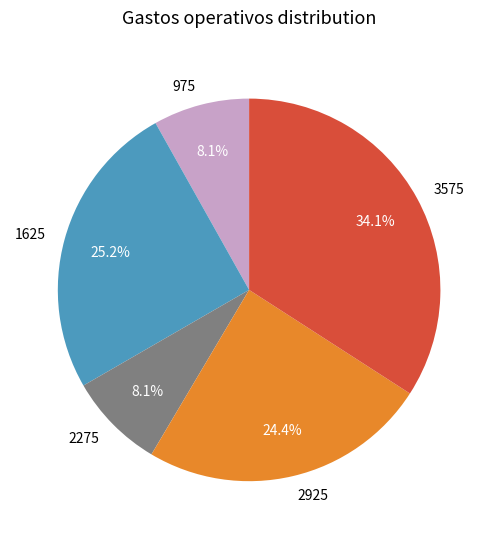

Approximately how many times larger is the value at 1625 compared to 3575?

0.7